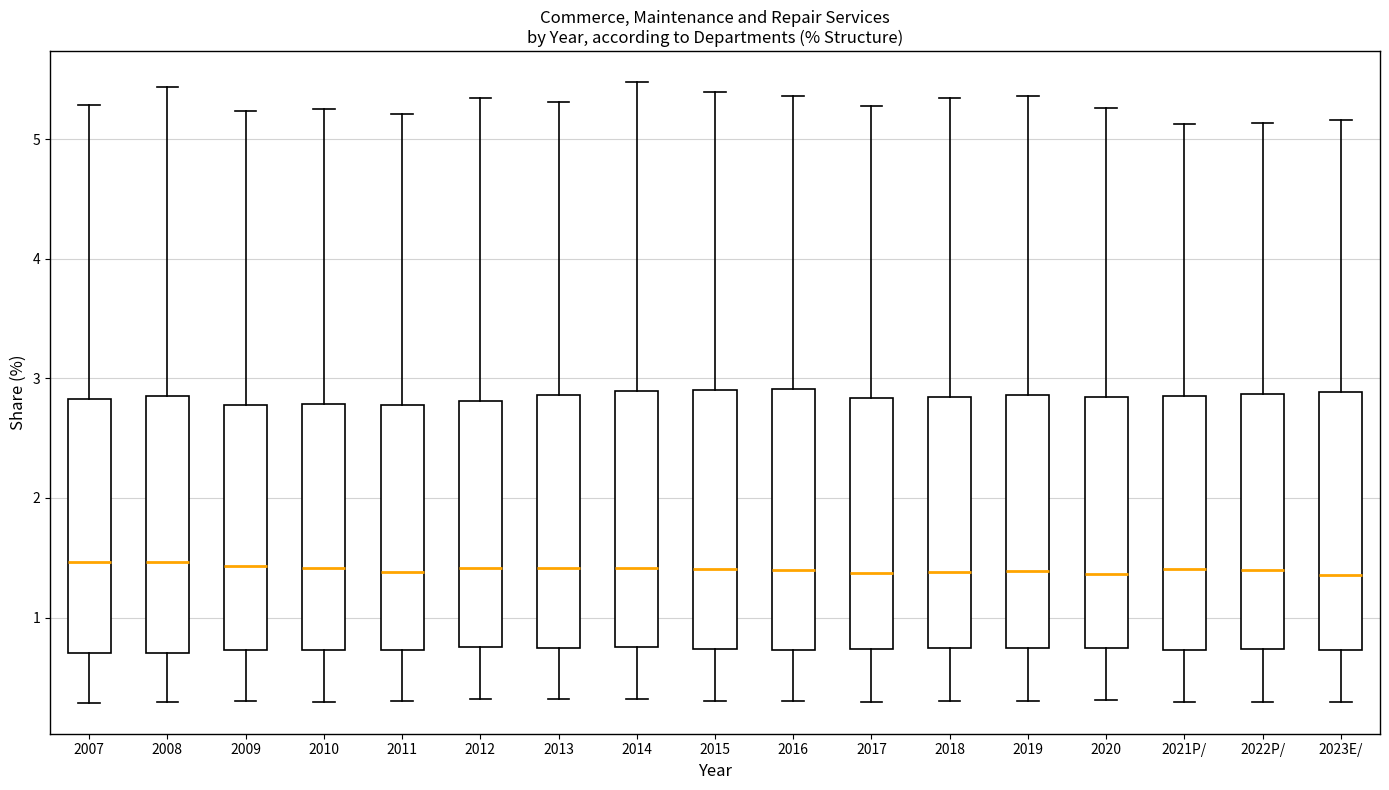

Where is the lower edge of the box for 2010 on the y-axis? The values are not printed on the chart, so give them approximately, as read against the axis.

0.7